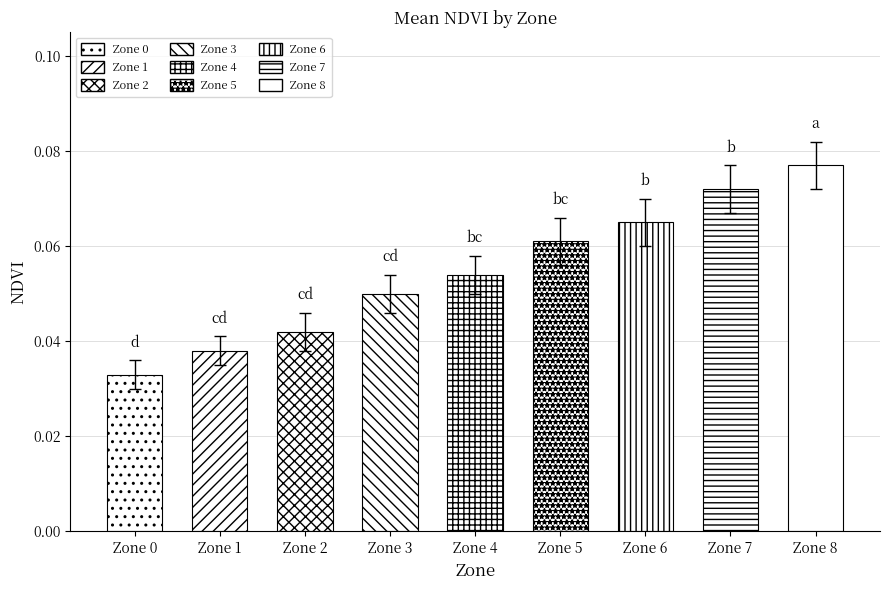

What is the average value?

0.1